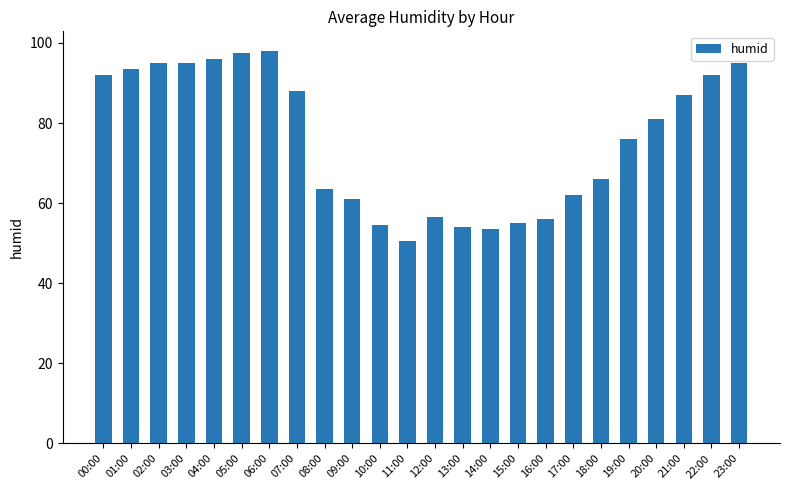

The value at 10:00 is 54.5. True or false?

True